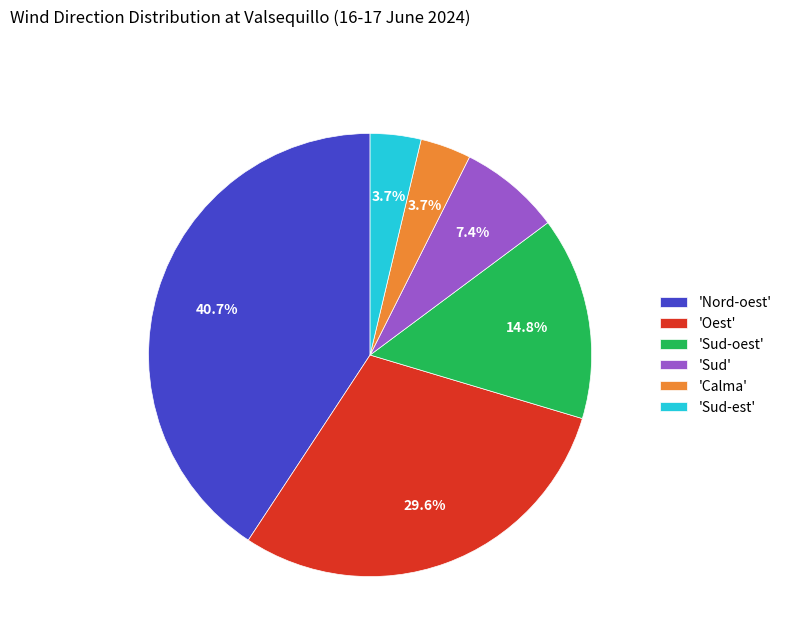

What is the largest slice in the pie chart?

'Nord-oest'